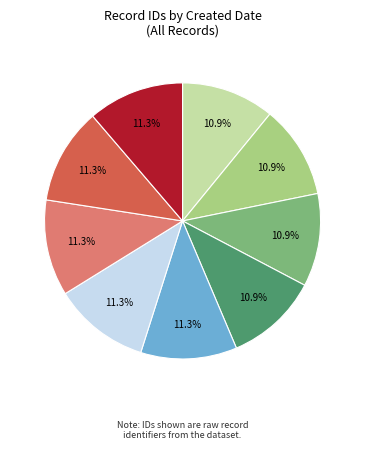

Is there a majority slice in this chart?

No